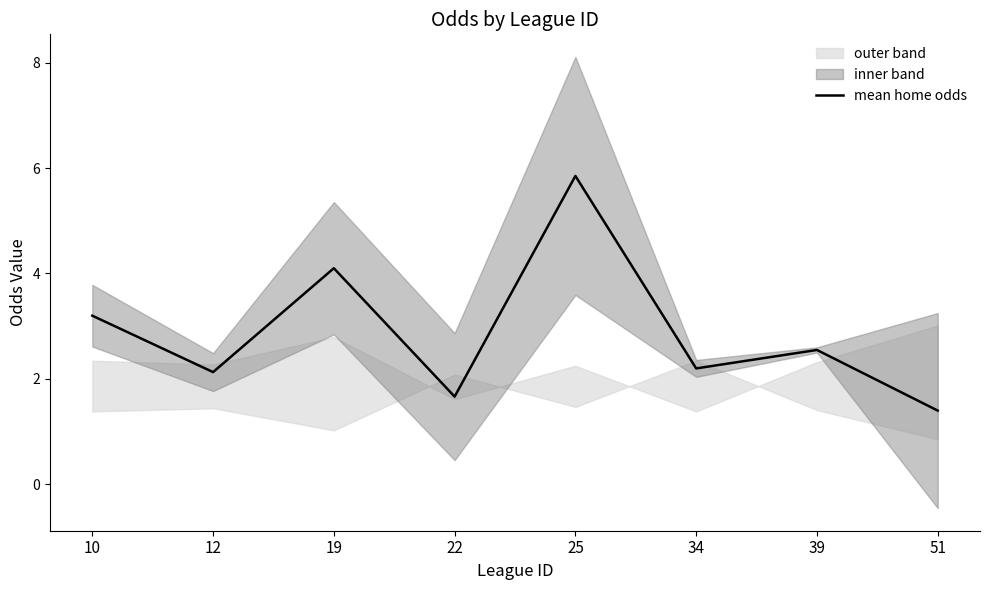

Which label corresponds to the smallest value in the chart?

51